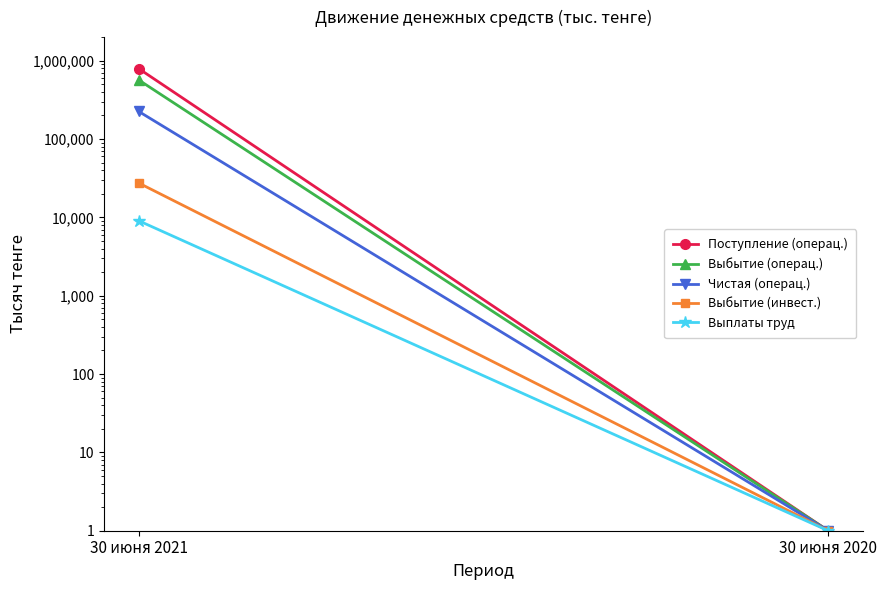

Which series has the largest total across all categories?

Поступление (операц.)